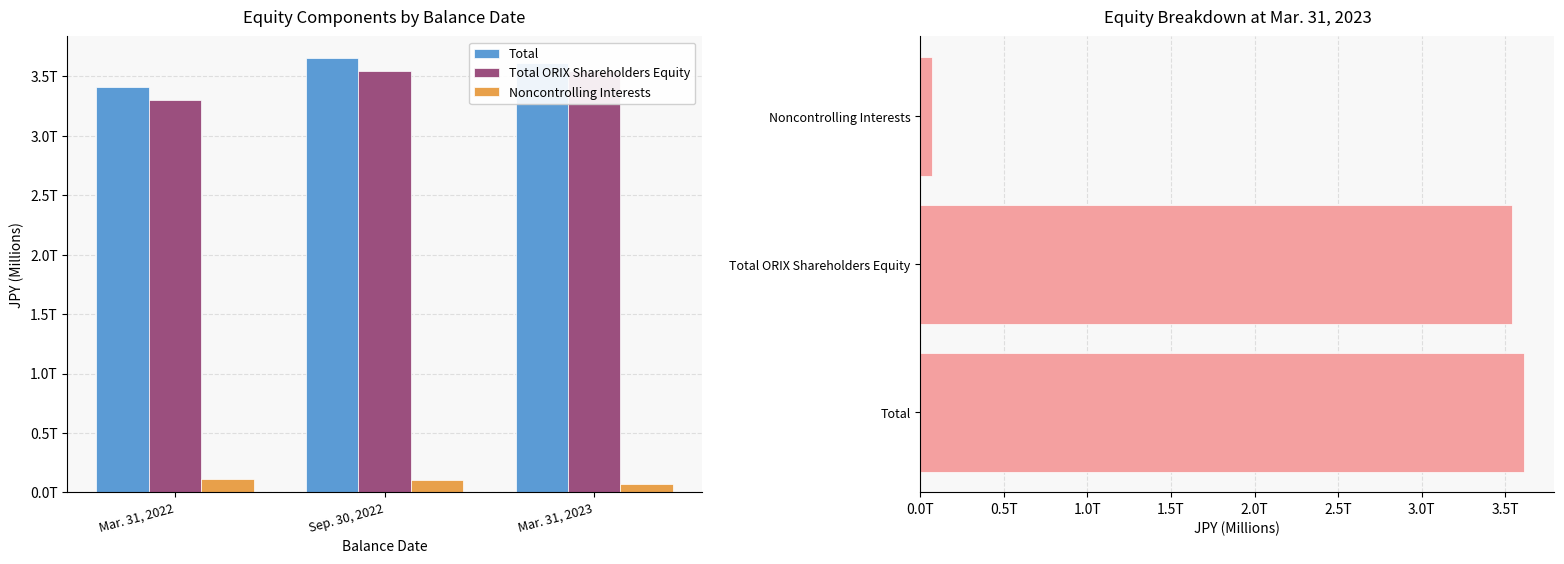

What is the minimum value for Total ORIX Shareholders Equity?

3304196